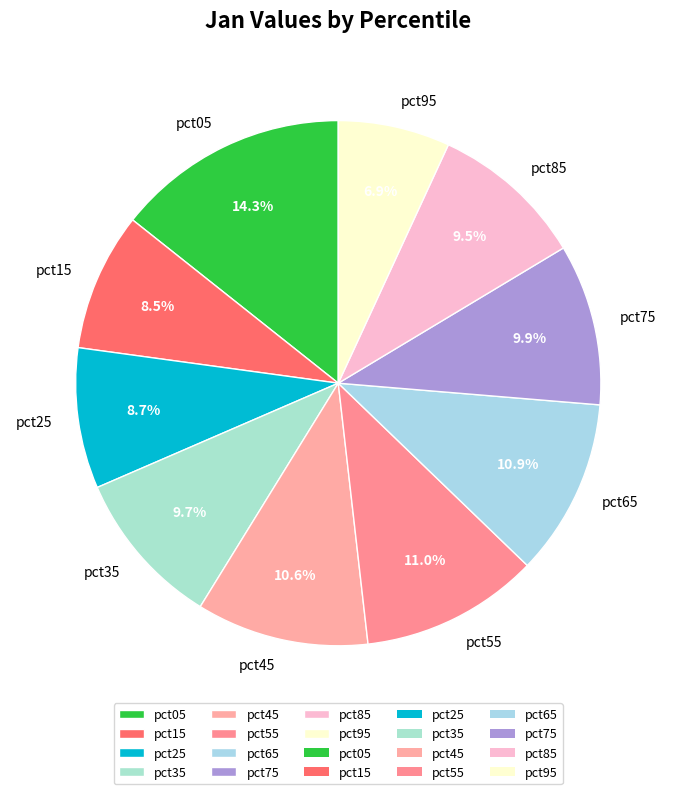

What percentage is the pct95 slice, to the nearest percent?

7%